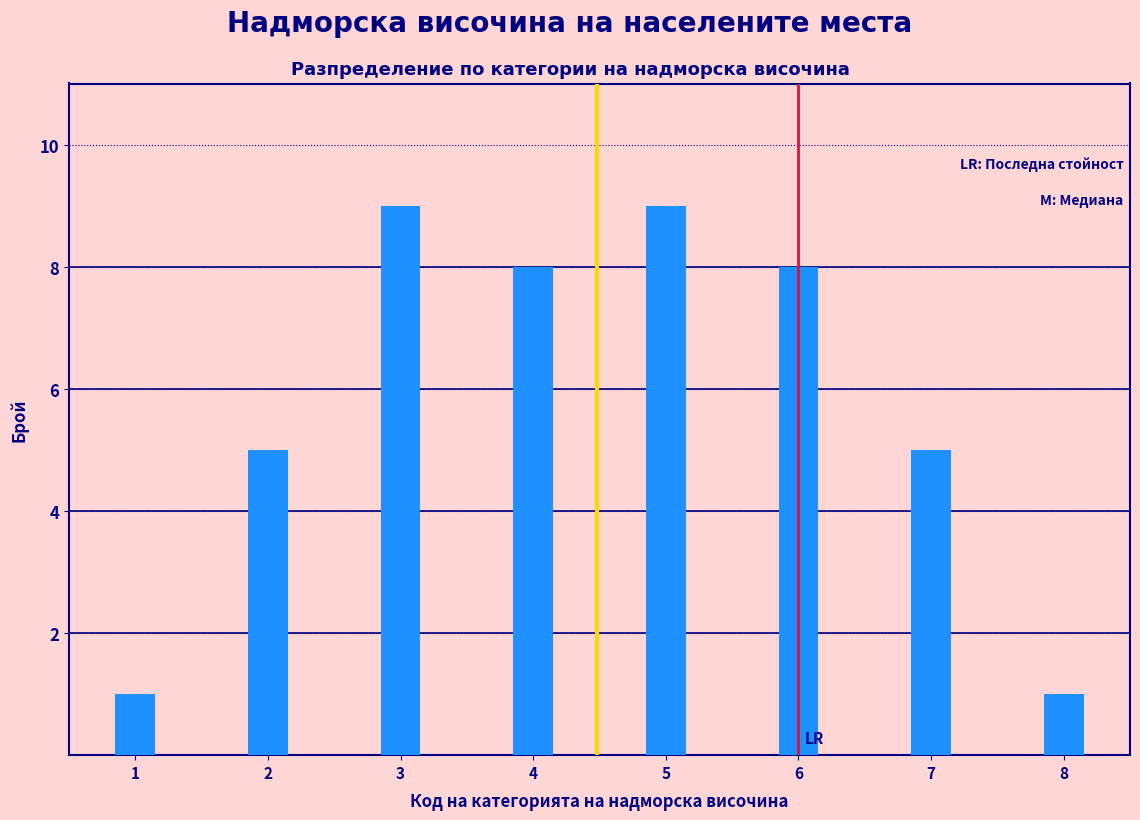

Reading left to right, extract all data points from this chart.

1	5	9	8	9	8	5	1